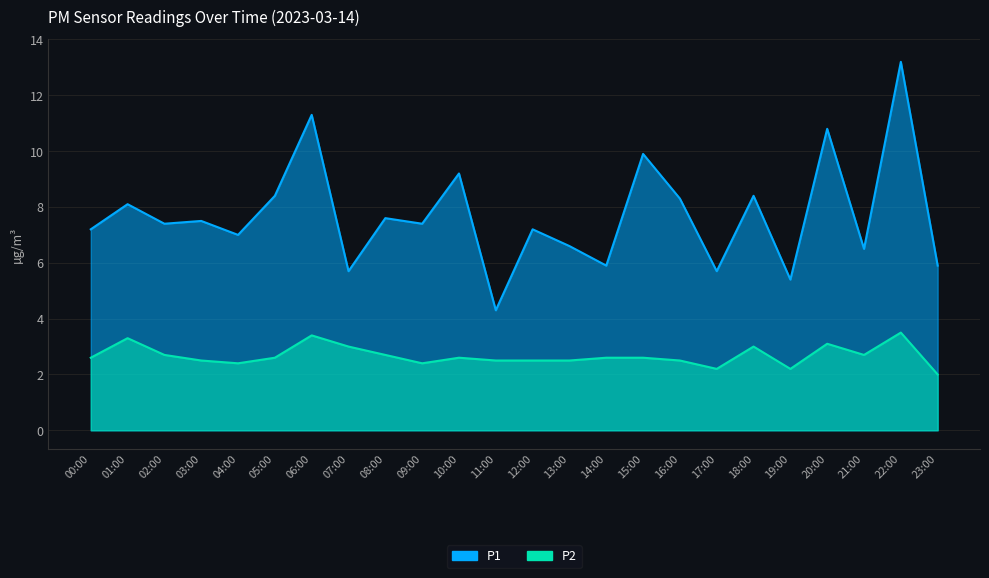

What is the difference between the P1 values at 12:00 and 22:00?

6.0